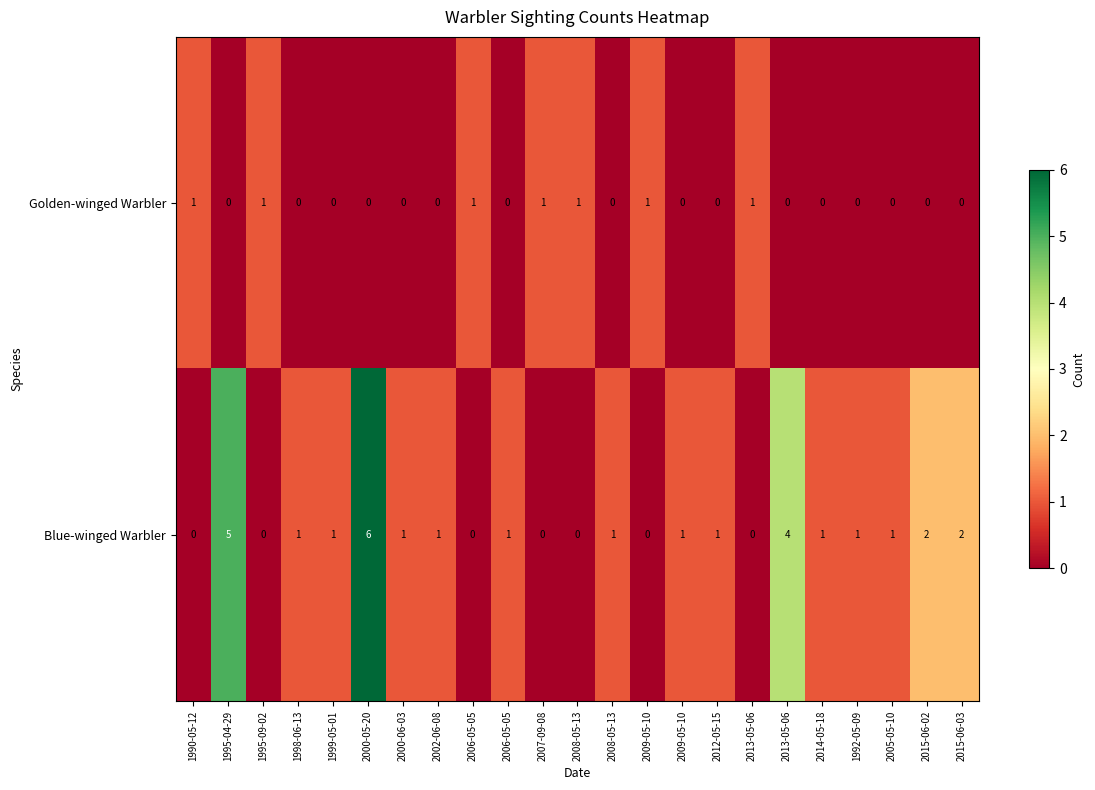

How many values in Blue-winged Warbler are above zero?

16